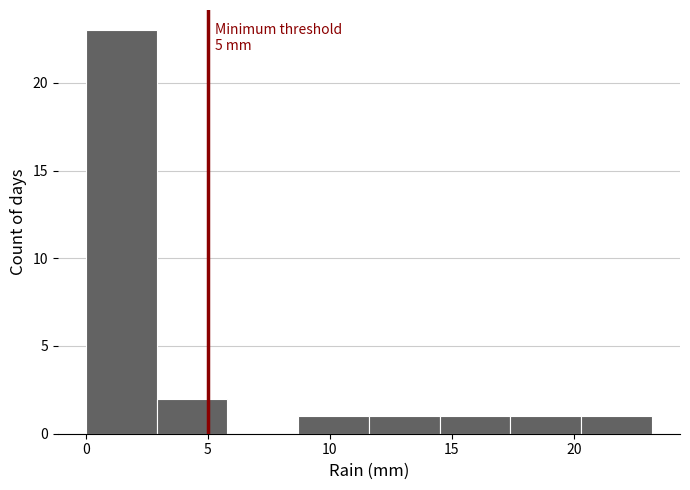

Over which range of the x-axis is the bar tallest?

0.0 to 2.9